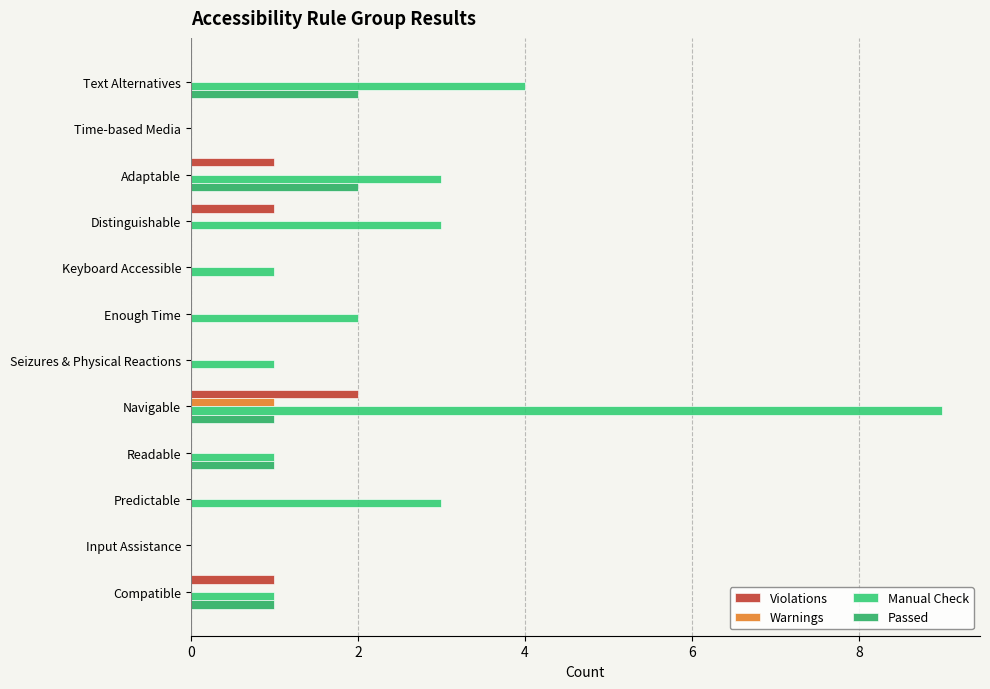

How many distinct data groups are displayed?

4